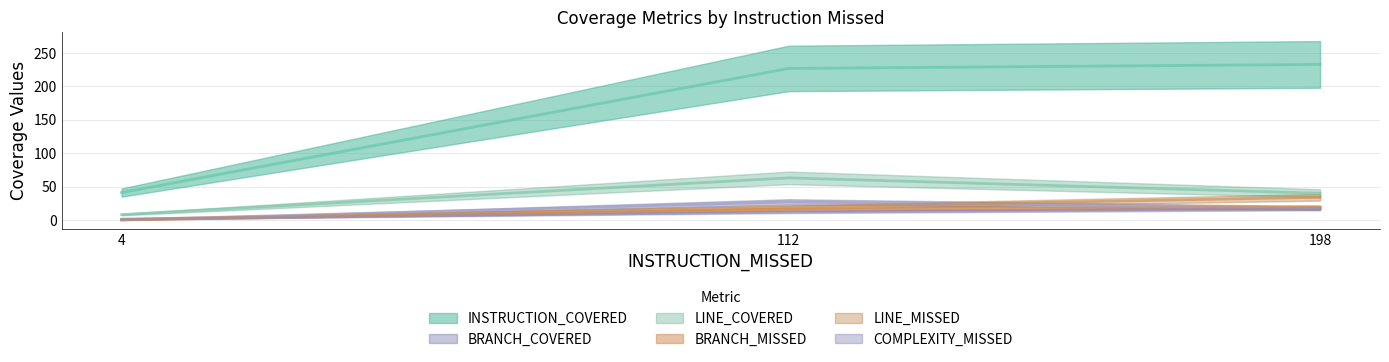

Read the BRANCH_COVERED value at 198, to the nearest 10.

20